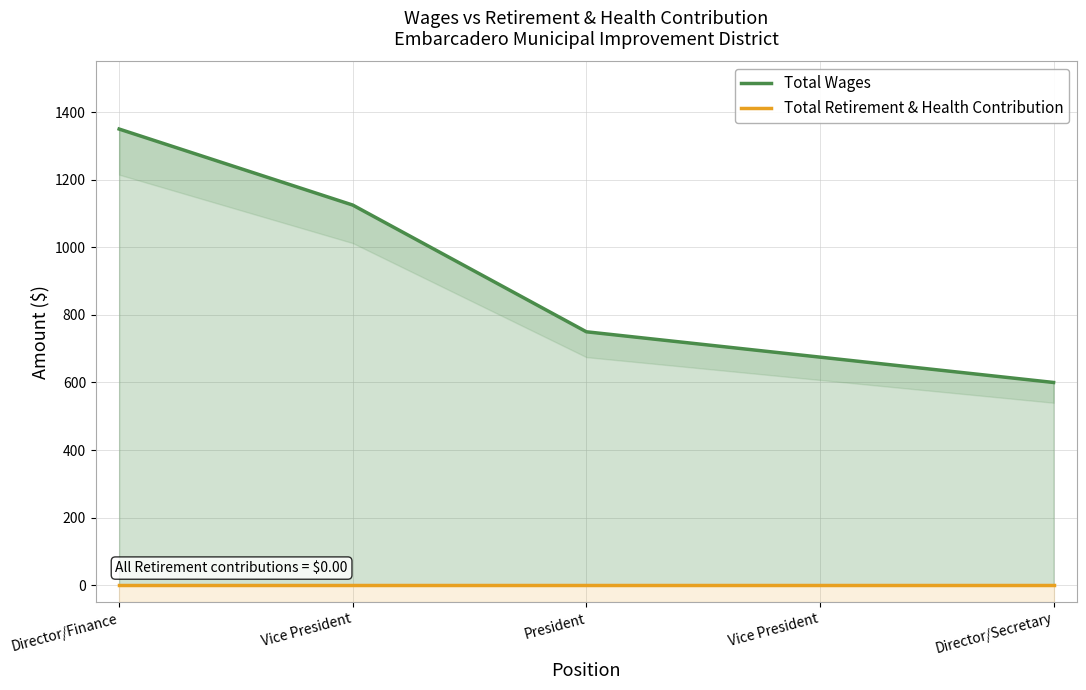

What is the greatest value displayed?

1350